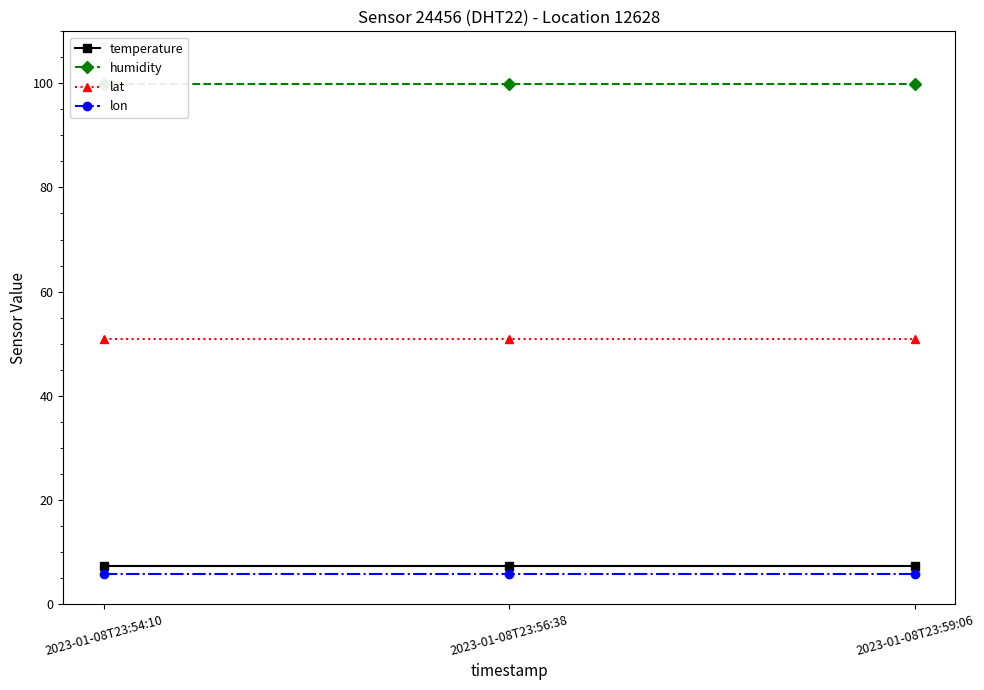

Which category has the highest value across all series?

2023-01-08T23:54:10